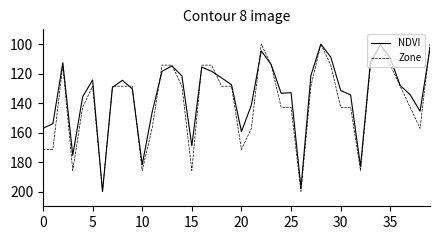

Which series has the largest total across all categories?

Zone